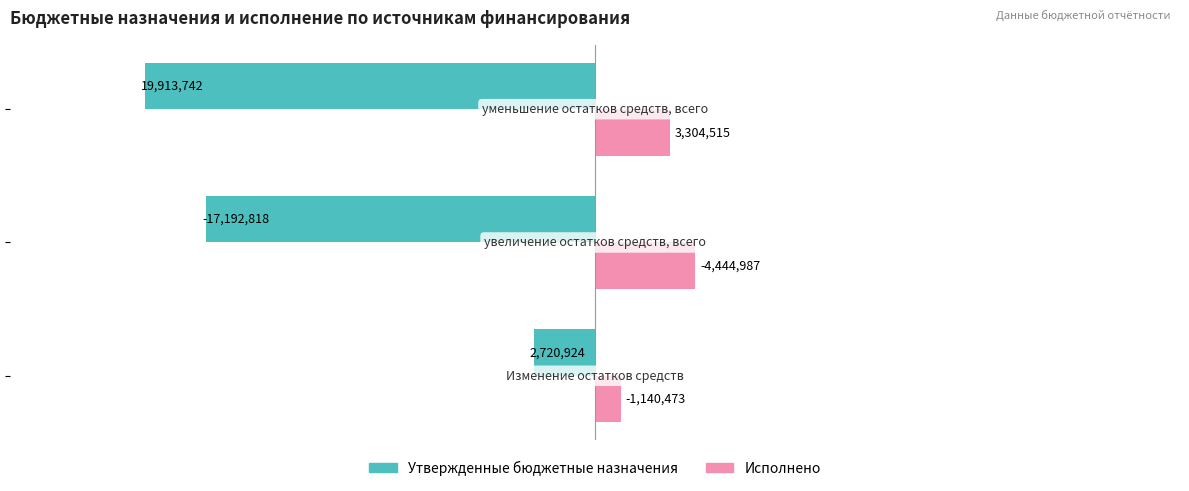

What are all the series names shown in the legend?

Утвержденные бюджетные назначения, Исполнено